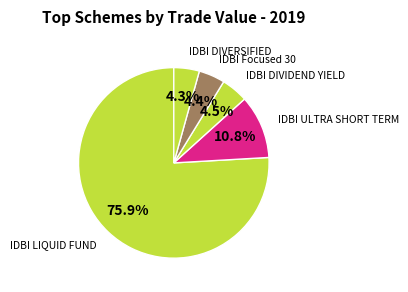

Which slice is the largest?

IDBI LIQUID FUND